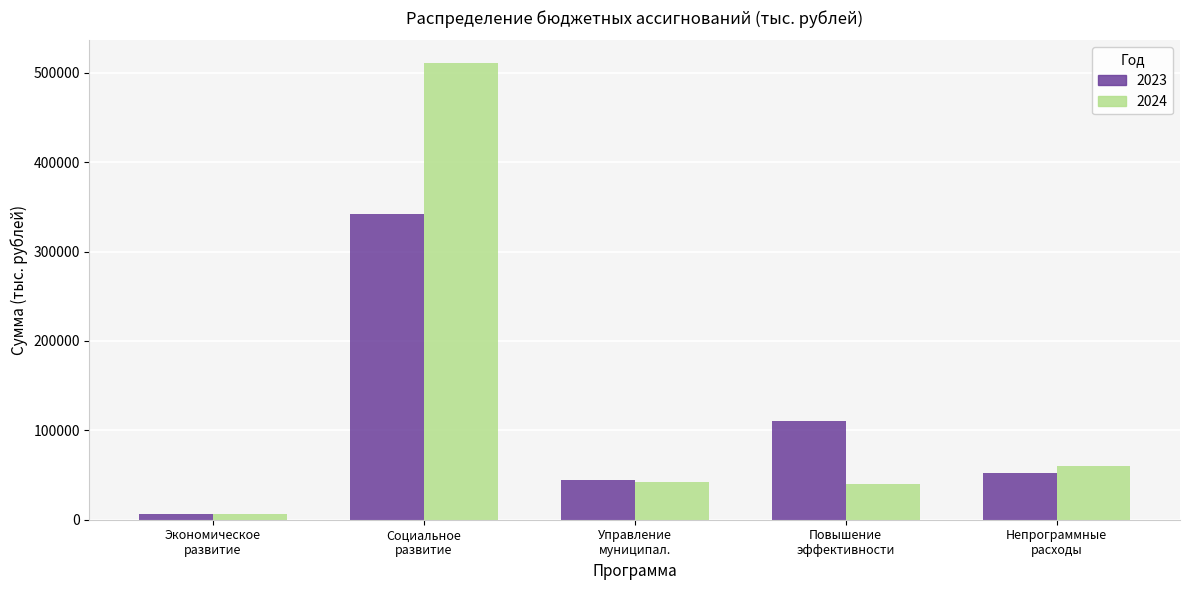

What is the value of the 2023 bar at the 2nd from the left?

342183.7